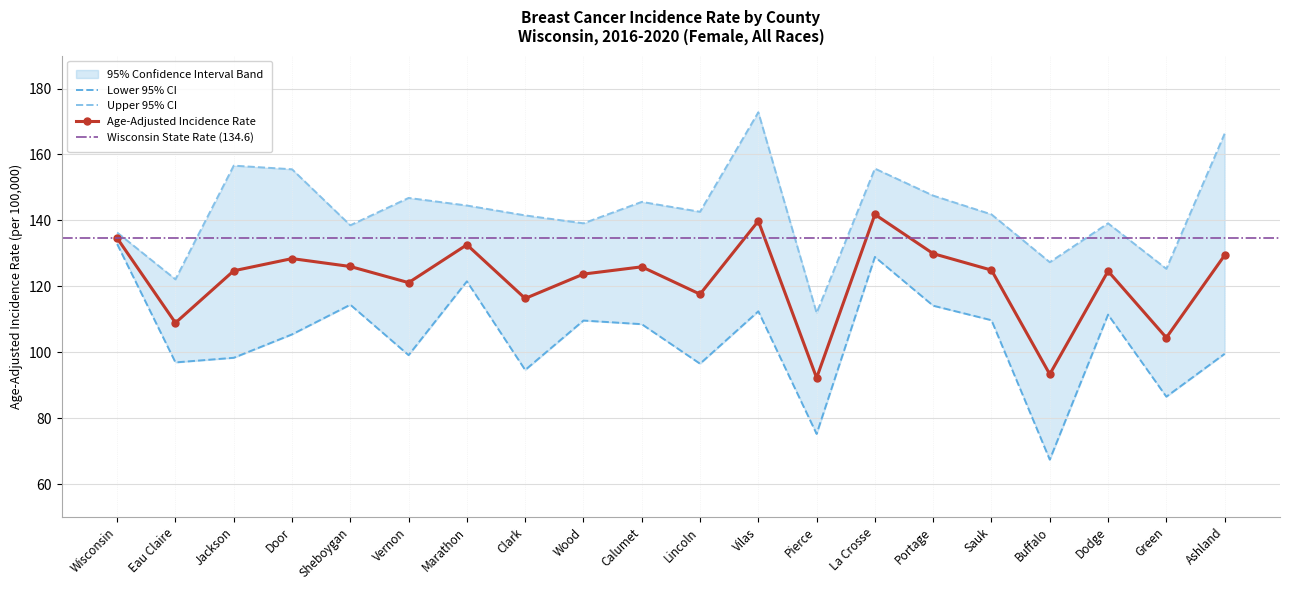

Which label corresponds to the smallest value in the chart?

Buffalo